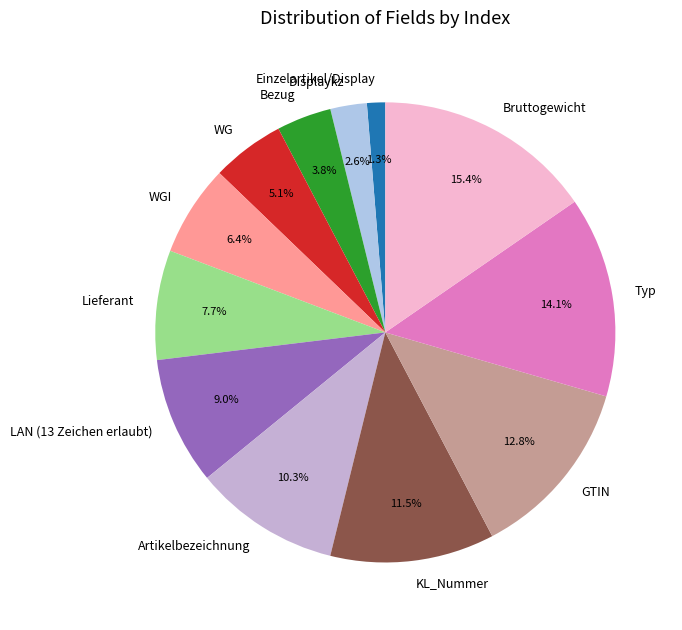

Does KL_Nummer account for over 50% of the chart?

No